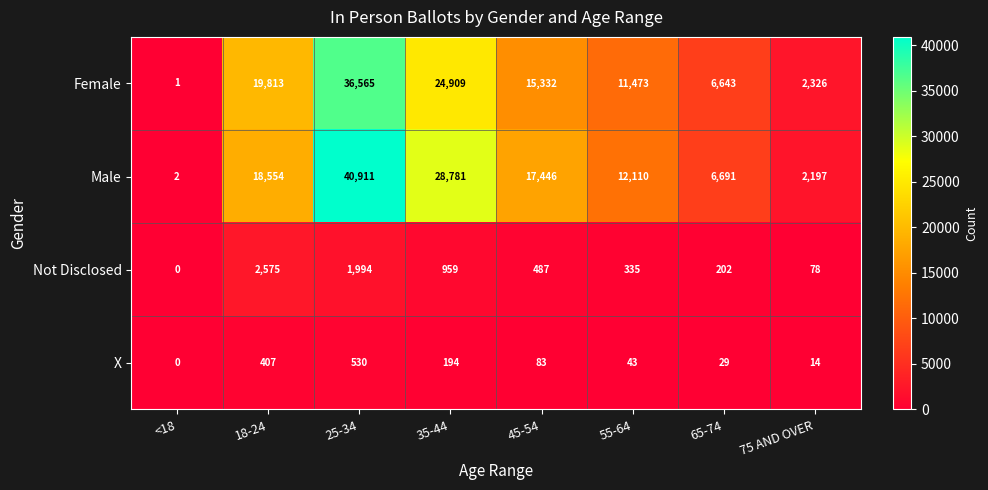

Is it true that Male equals 44489 at 35-44?

False